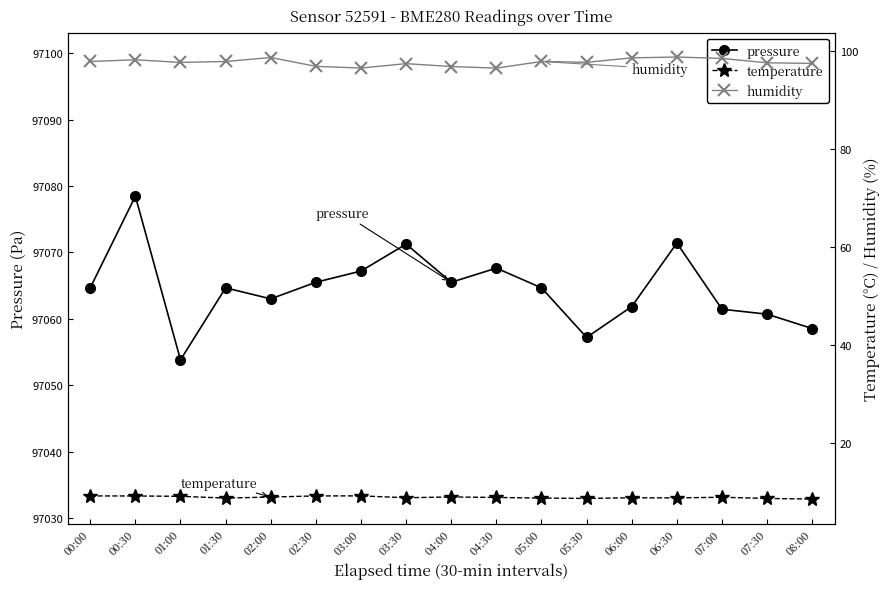

Reading right to left, extract all data points from this chart.

pressure: 08:00=97058.5	07:30=97060.7	07:00=97061.4	06:30=97071.4	06:00=97061.8	05:30=97057.2	05:00=97064.7	04:30=97067.6	04:00=97065.5	03:30=97071.2	03:00=97067.2	02:30=97065.5	02:00=97063.0	01:30=97064.7	01:00=97053.8	00:30=97078.5	00:00=97064.7
temperature: 08:00=8.6	07:30=8.8	07:00=9.0	06:30=8.9	06:00=8.9	05:30=8.8	05:00=8.8	04:30=9.0	04:00=9.1	03:30=8.9	03:00=9.3	02:30=9.3	02:00=9.0	01:30=8.8	01:00=9.2	00:30=9.3	00:00=9.3
humidity: 08:00=97.5	07:30=97.6	07:00=98.5	06:30=98.8	06:00=98.7	05:30=97.7	05:00=97.9	04:30=96.6	04:00=96.9	03:30=97.5	03:00=96.6	02:30=96.9	02:00=98.7	01:30=97.9	01:00=97.7	00:30=98.3	00:00=97.9